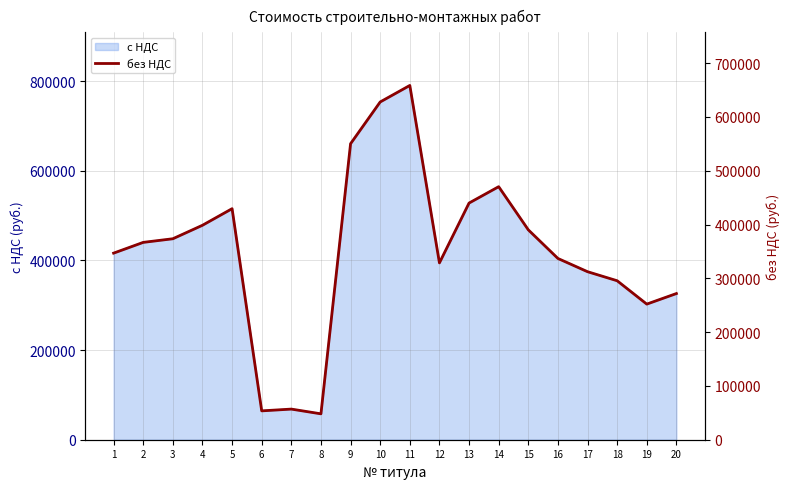

At which label does the data first exceed 366791?

2